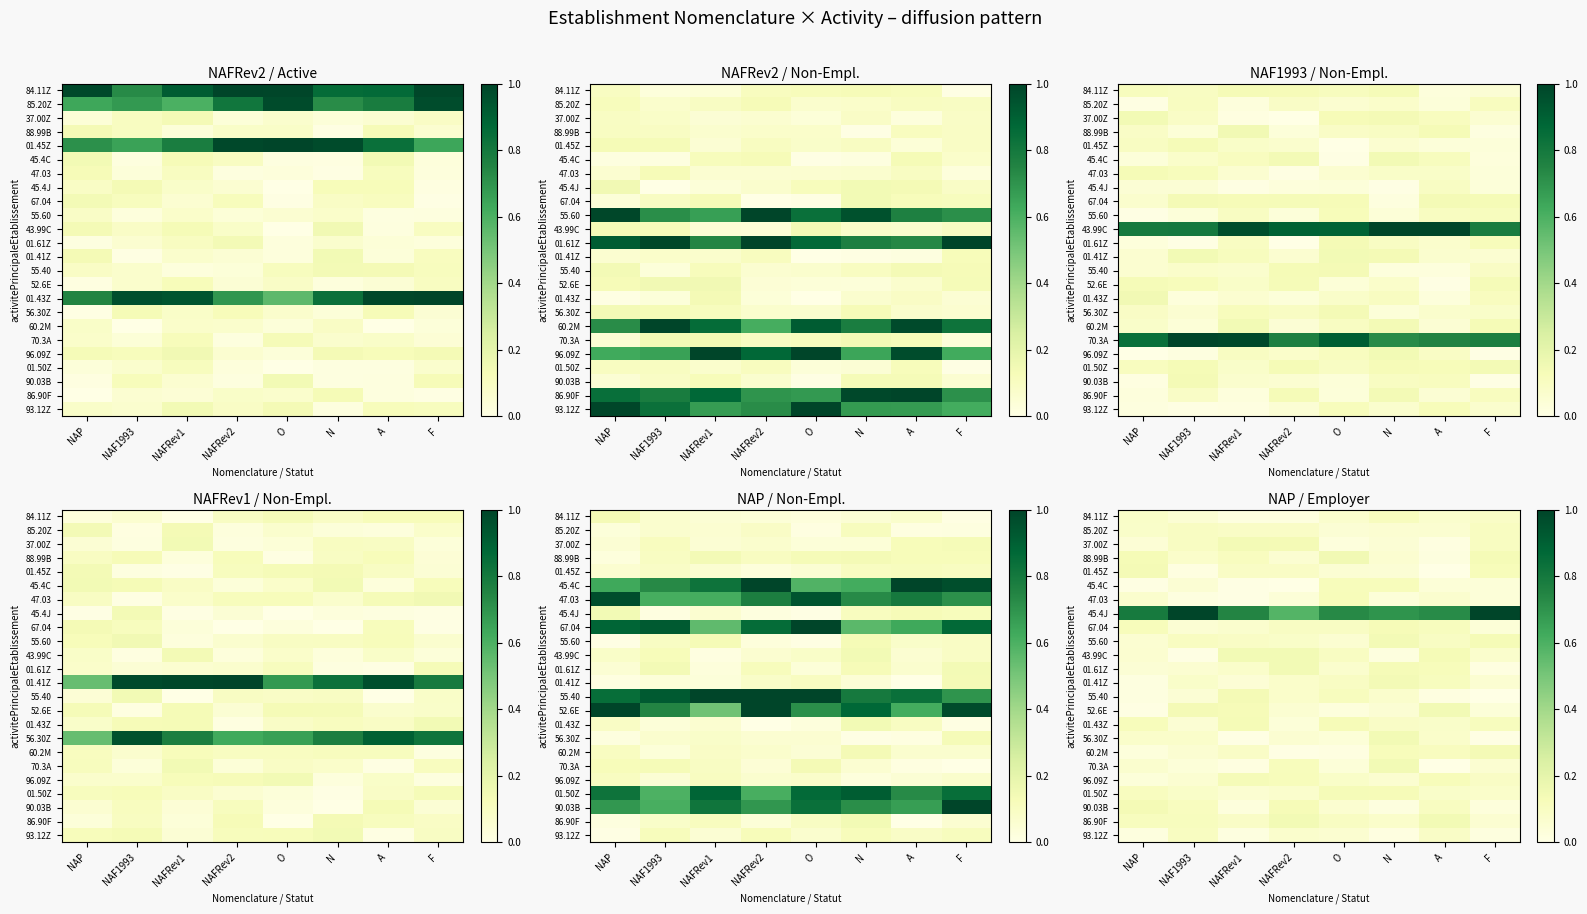

What is the sum of the 01.45Z values at O and NAF1993?

0.1